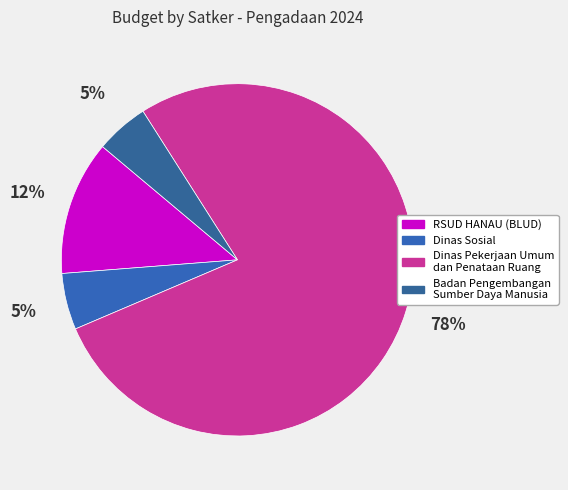

How many segments does this pie chart have?

4